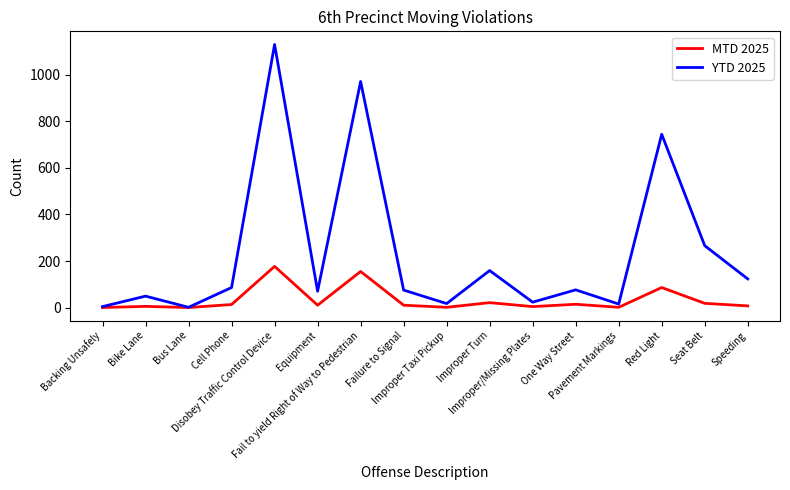

What is the approximate value of YTD 2025 at Bike Lane?

49